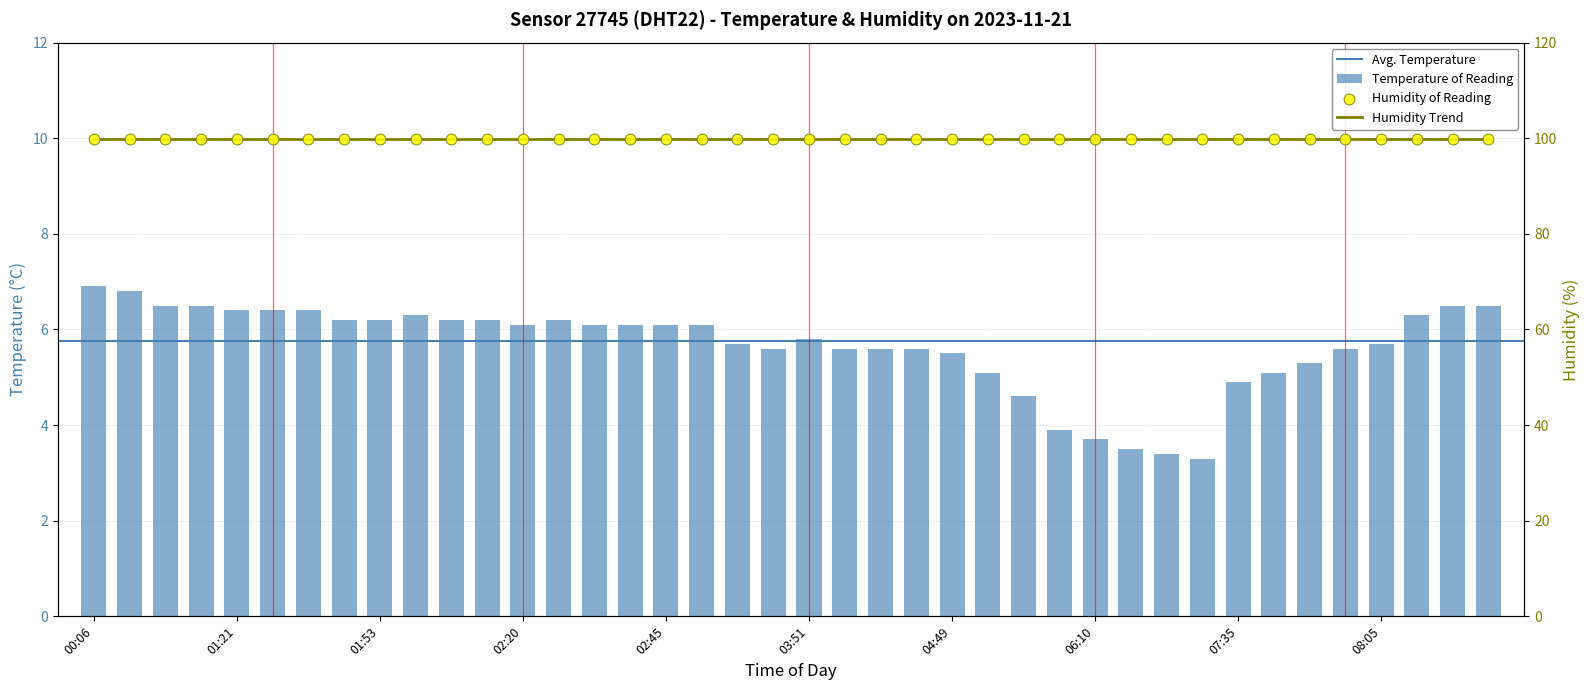

What is the change in value from 01:24 to 02:15?

-0.2